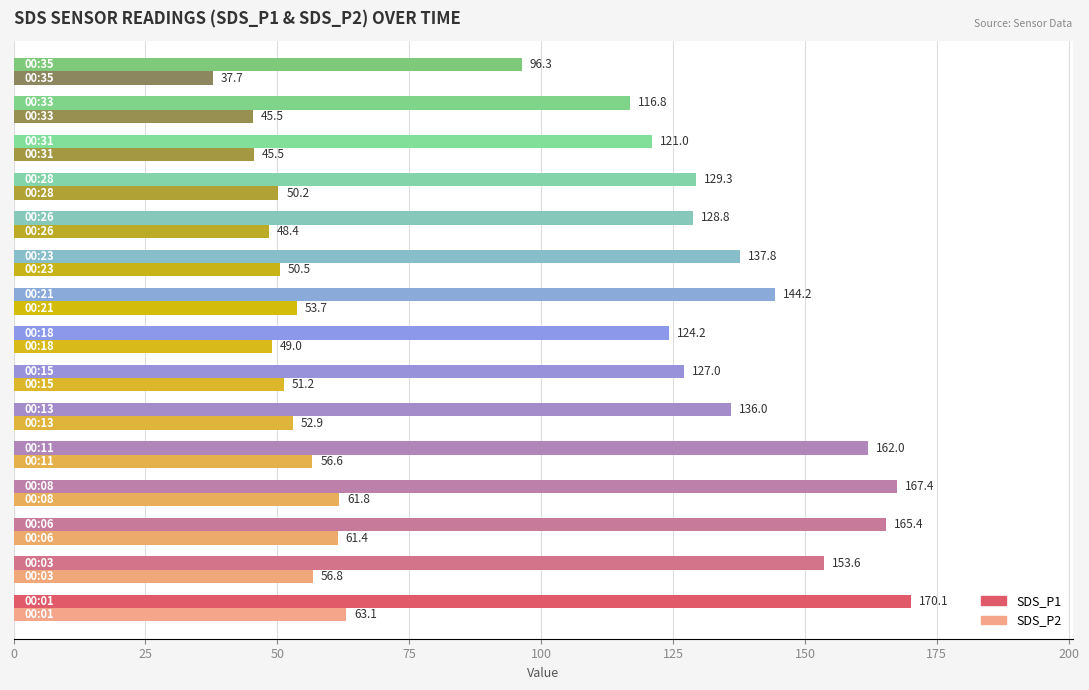

What is the difference between the maximum and minimum values in the SDS_P2 series?

25.4